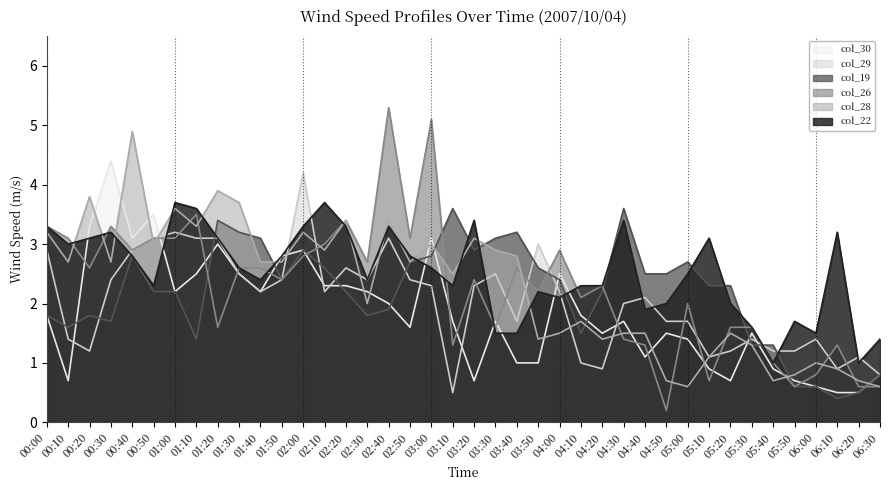

Which series changed the most between 04:50 and 05:40?

col_19